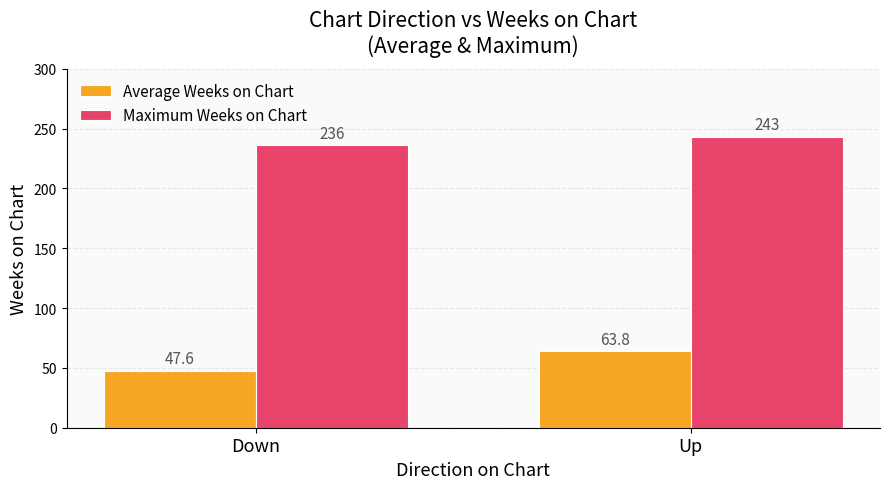

Reading left to right, transcribe all the data shown in this chart.

Average Weeks on Chart: 47.6	63.8
Maximum Weeks on Chart: 236.0	243.0